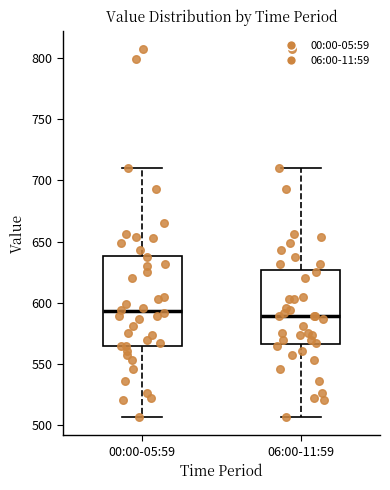

Reading left to right, transcribe this box plot: for each box, give where its median line is, the range the box spans, and where its two whiskers end, as read against the y-axis. The values are not printed on the chart, so give them approximately, as read against the axis.

00:00-05:59: median 595, box 565 to 640, whiskers 505 to 710
06:00-11:59: median 590, box 565 to 625, whiskers 505 to 710